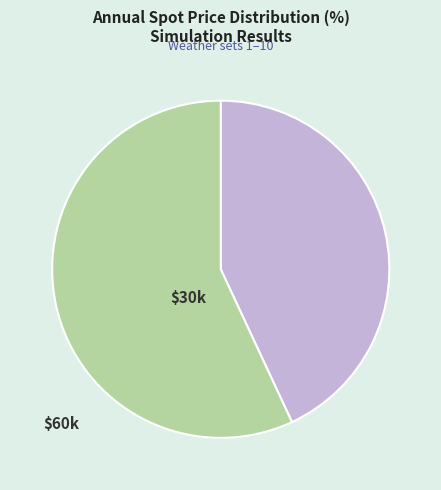

True or false: $60k accounts for 57% of the total.

True